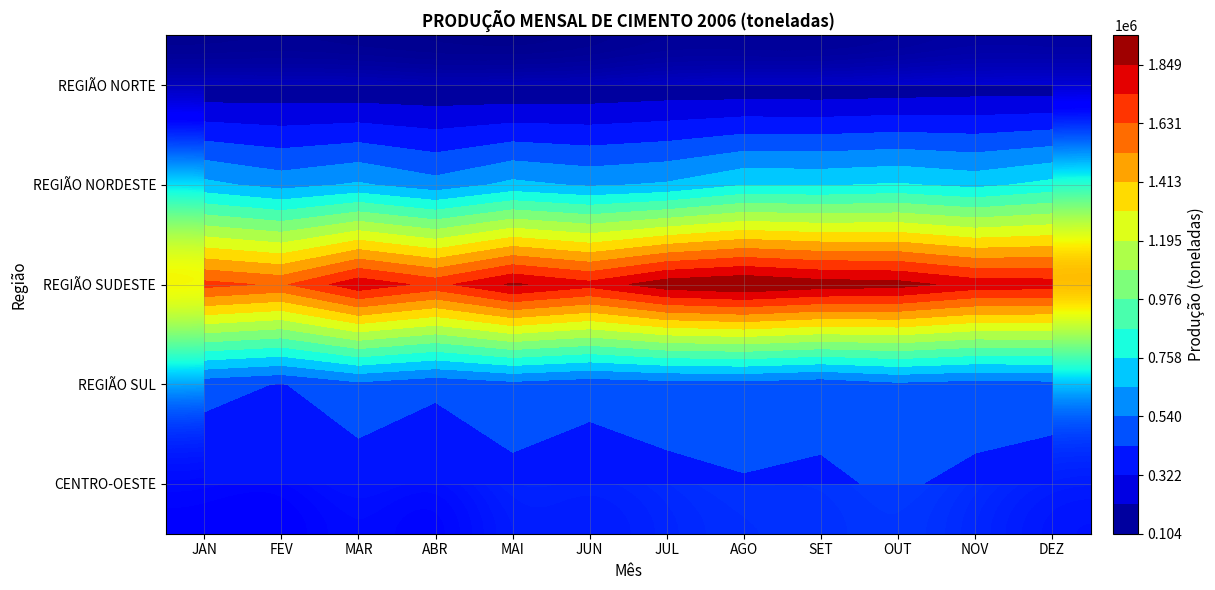

At how many categories does at least one series exceed 861503?

12